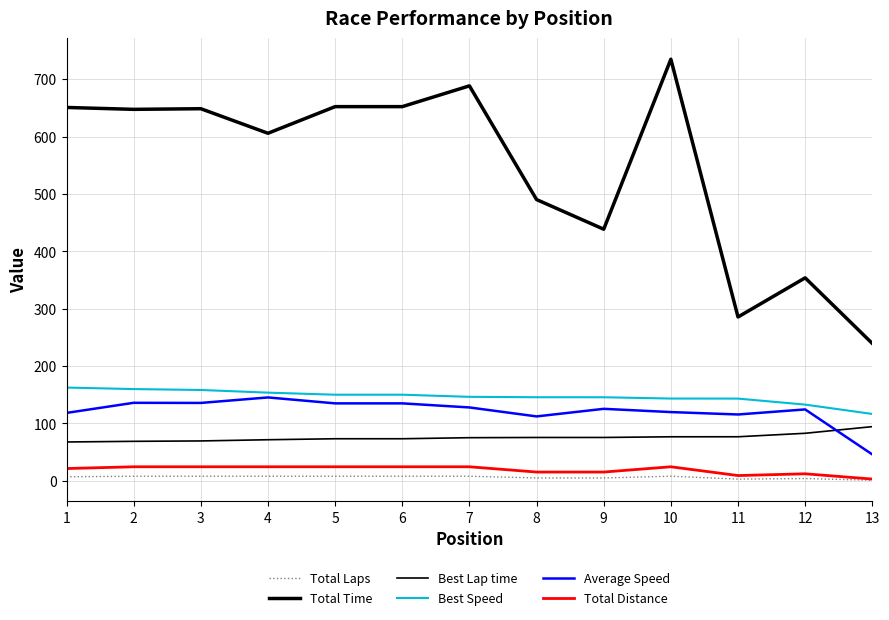

The value of Total Distance at 2 is 24.5. True or false?

True